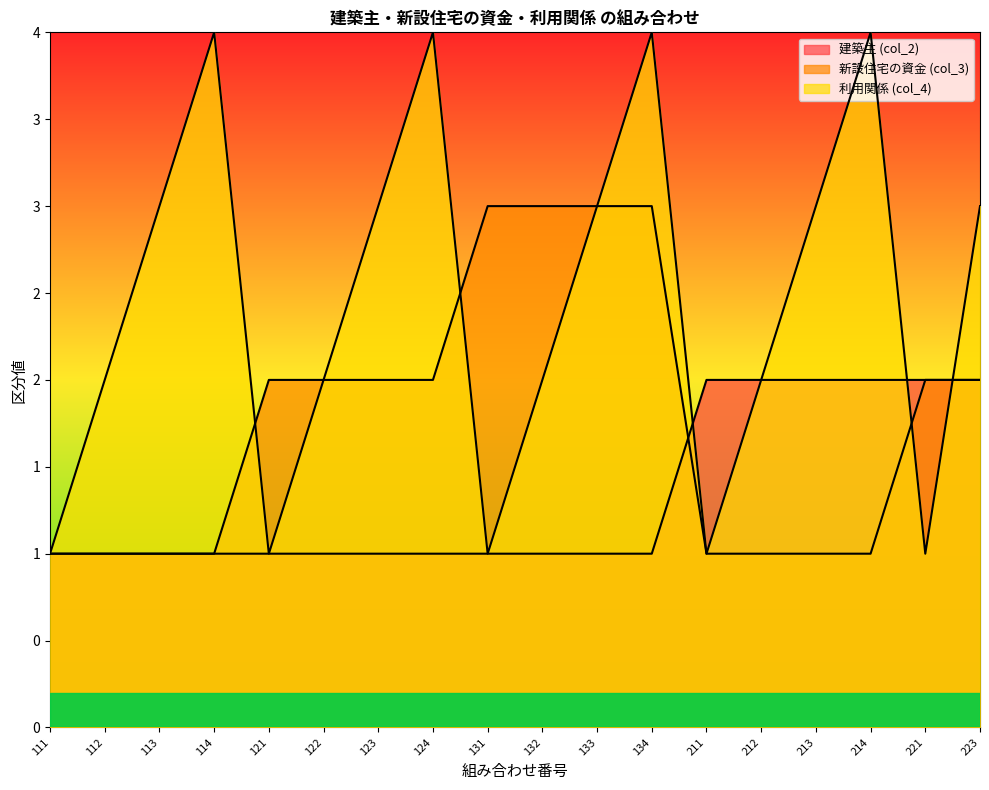

What is the value of the 利用関係 (col_4) point at the 18th from the left?

3